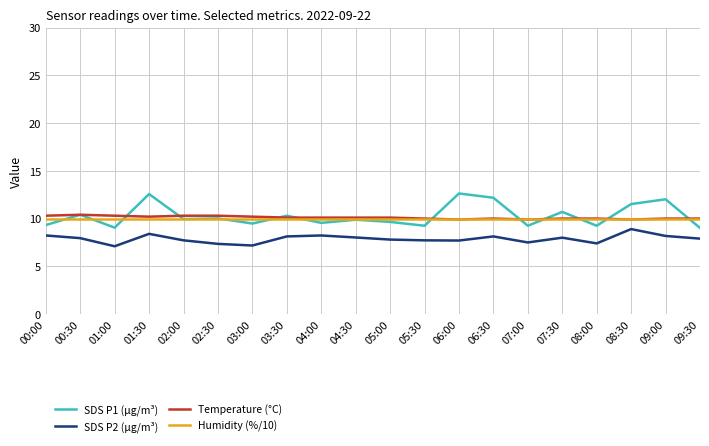

Which series has the widest spread of values?

SDS P1 (µg/m³)